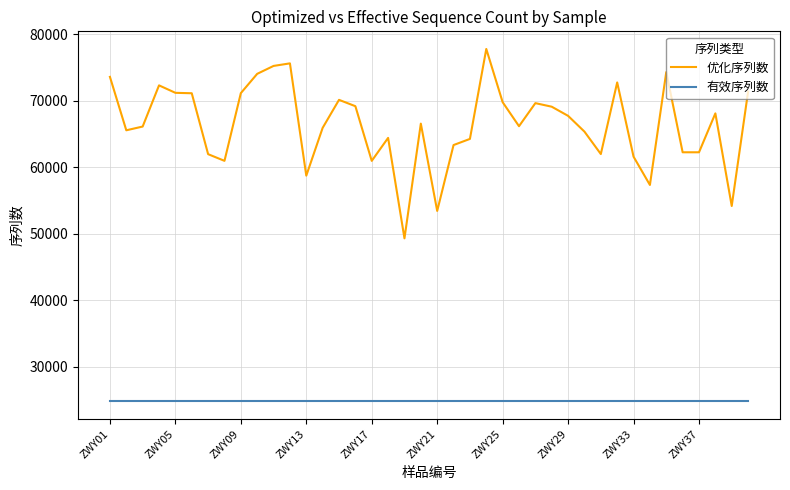

Count the number of data series in this chart.

2